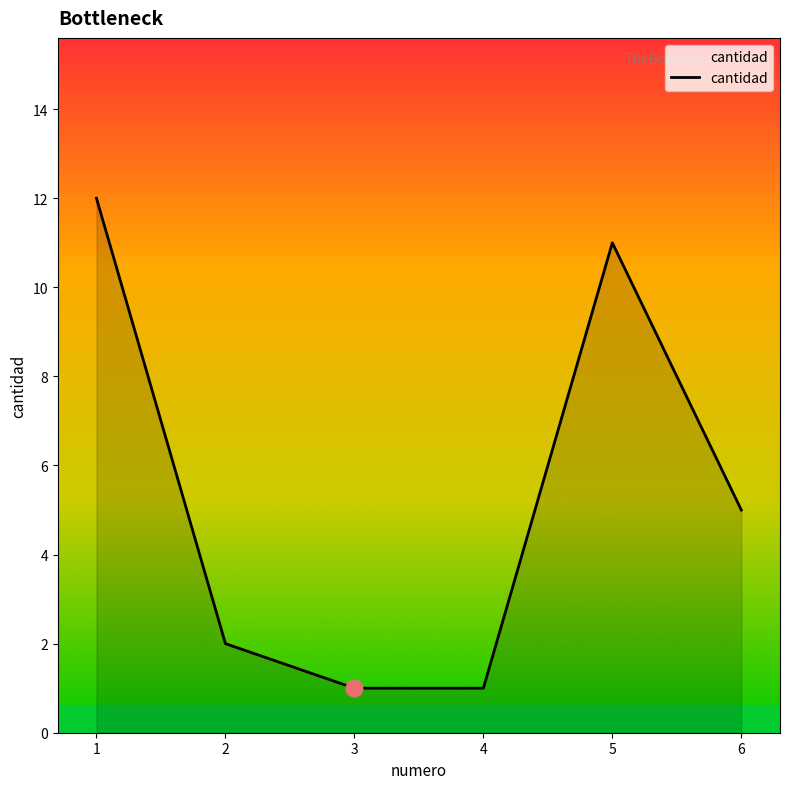

How many values are below 5?

3